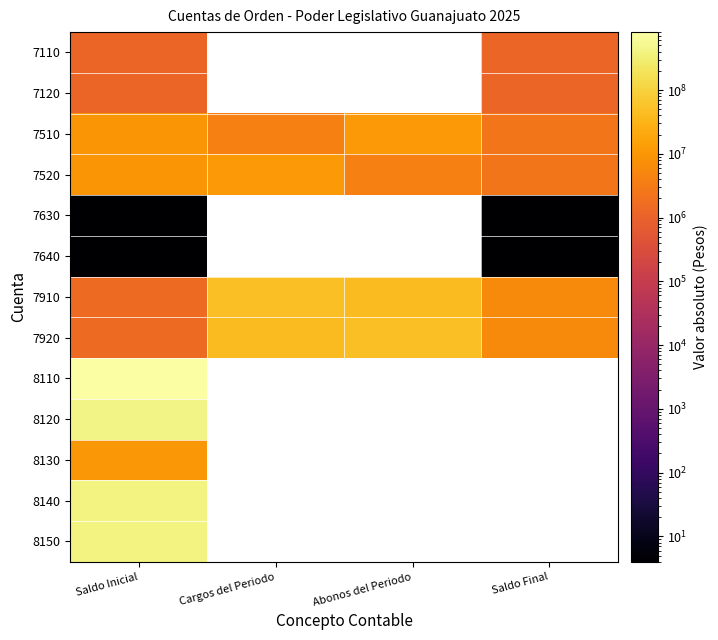

What is the maximum value for 7640?

4.0